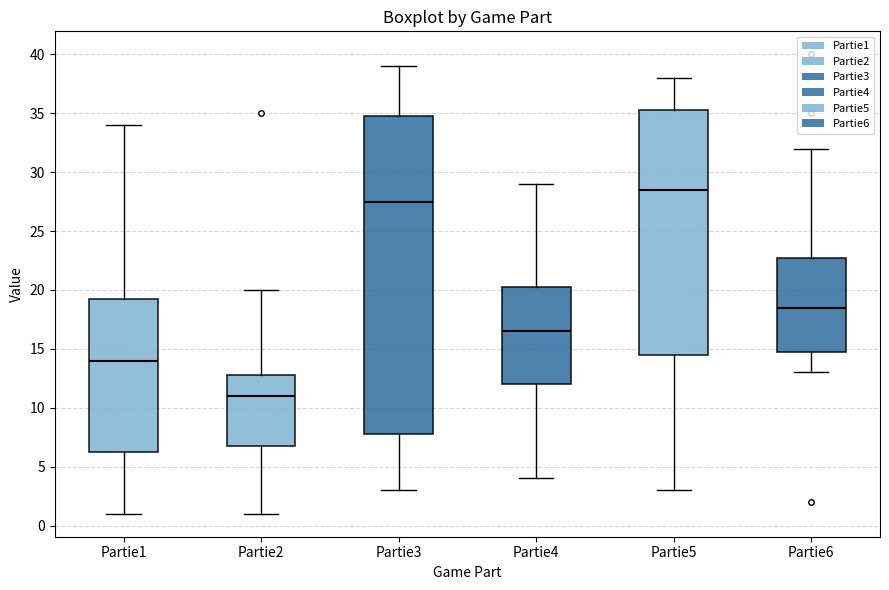

Reading left to right, transcribe this box plot: for each box, give where its median line is, the range the box spans, and where its two whiskers end, as read against the y-axis. The values are not printed on the chart, so give them approximately, as read against the axis.

Partie1: median 14.0, box 6.5 to 19.5, whiskers 1.0 to 34.0
Partie2: median 11.0, box 7.0 to 13.0, whiskers 1.0 to 20.0
Partie3: median 27.5, box 8.0 to 35.0, whiskers 3.0 to 39.0
Partie4: median 16.5, box 12.0 to 20.5, whiskers 4.0 to 29.0
Partie5: median 28.5, box 14.5 to 35.5, whiskers 3.0 to 38.0
Partie6: median 18.5, box 15.0 to 23.0, whiskers 13.0 to 32.0